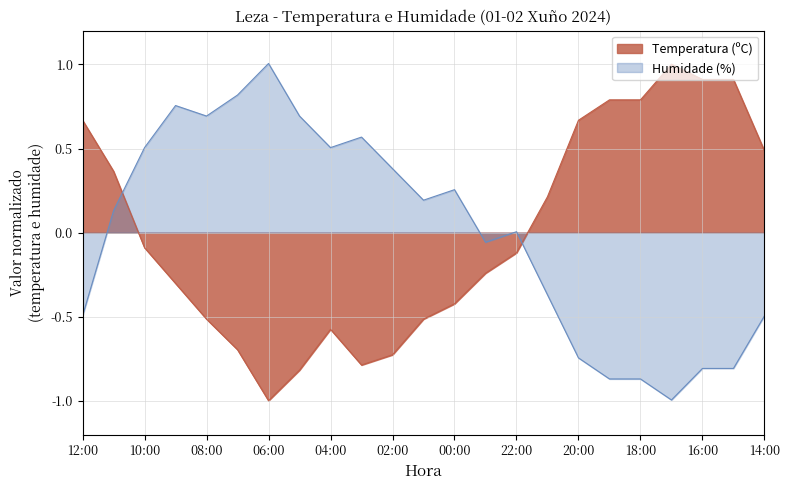

How many lines are shown in the chart?

2